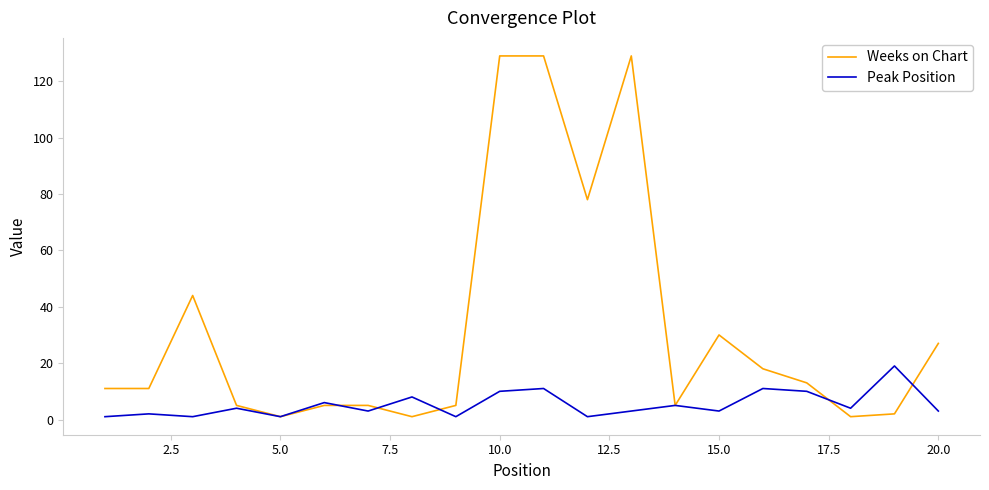

Rank the series by their average value, from highest to lowest.

Weeks on Chart, Peak Position